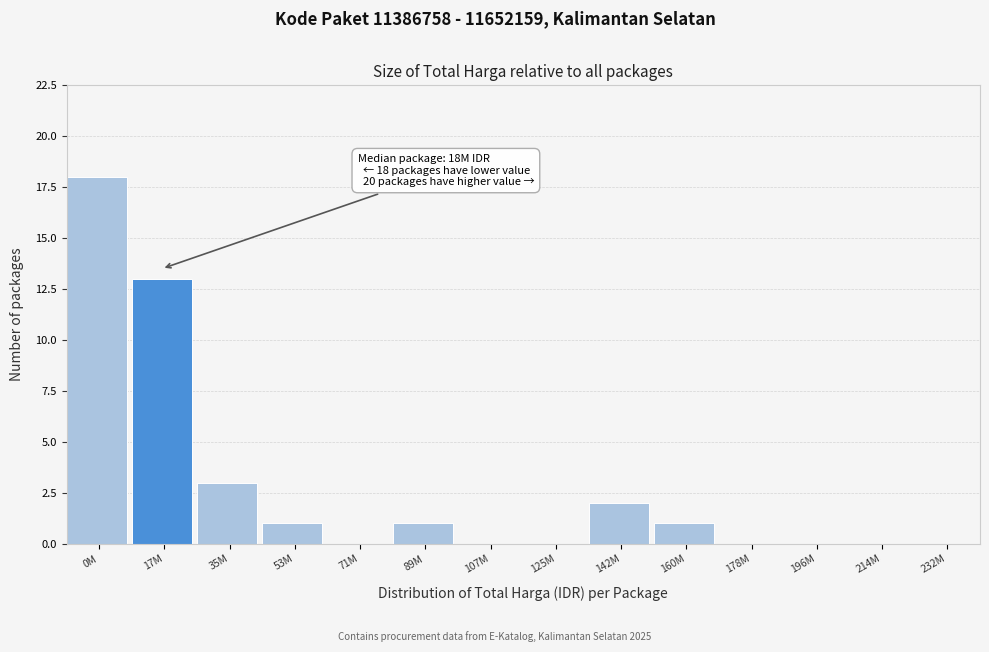

Reading left to right, transcribe all the data shown in this chart.

0M=18	17M=13	35M=3	53M=1	71M=0	89M=1	107M=0	125M=0	142M=2	160M=1	178M=0	196M=0	214M=0	232M=0